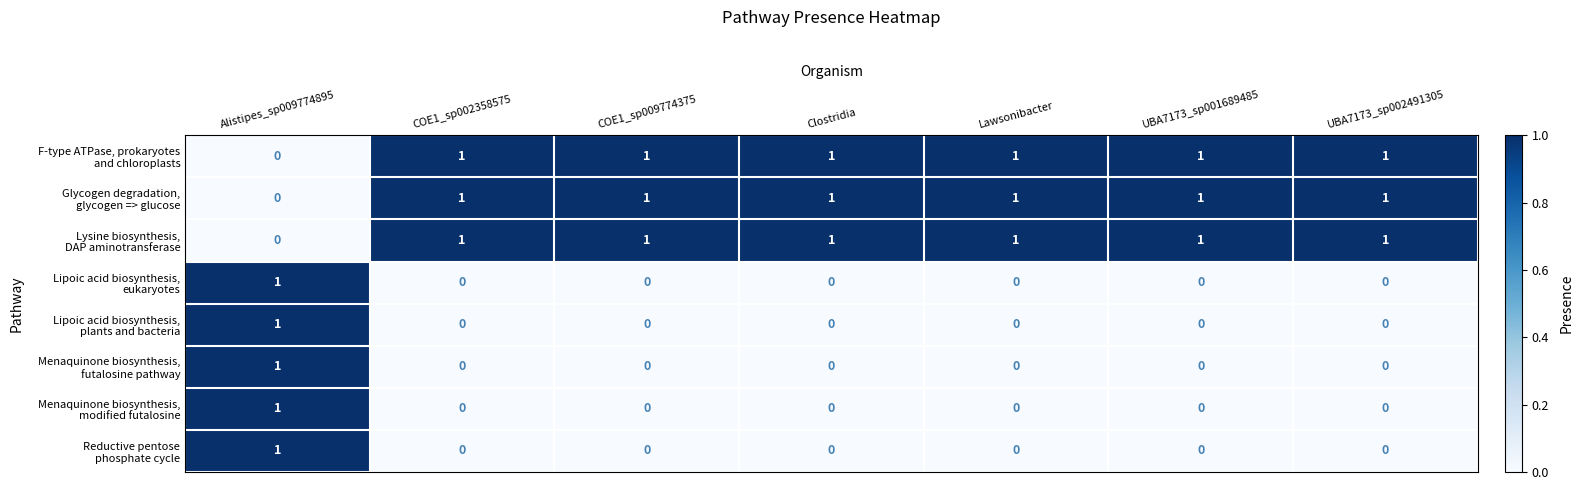

At how many categories does at least one series exceed 0?

7